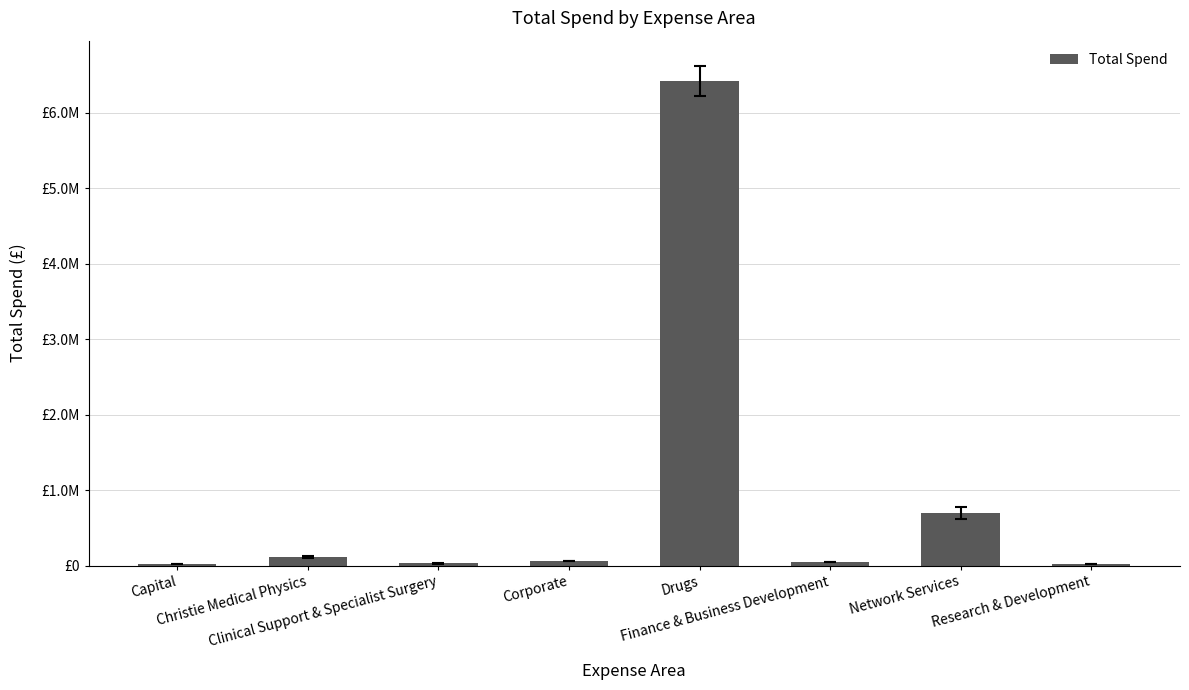

What is the label of the 7th bar from the right?

Christie Medical Physics